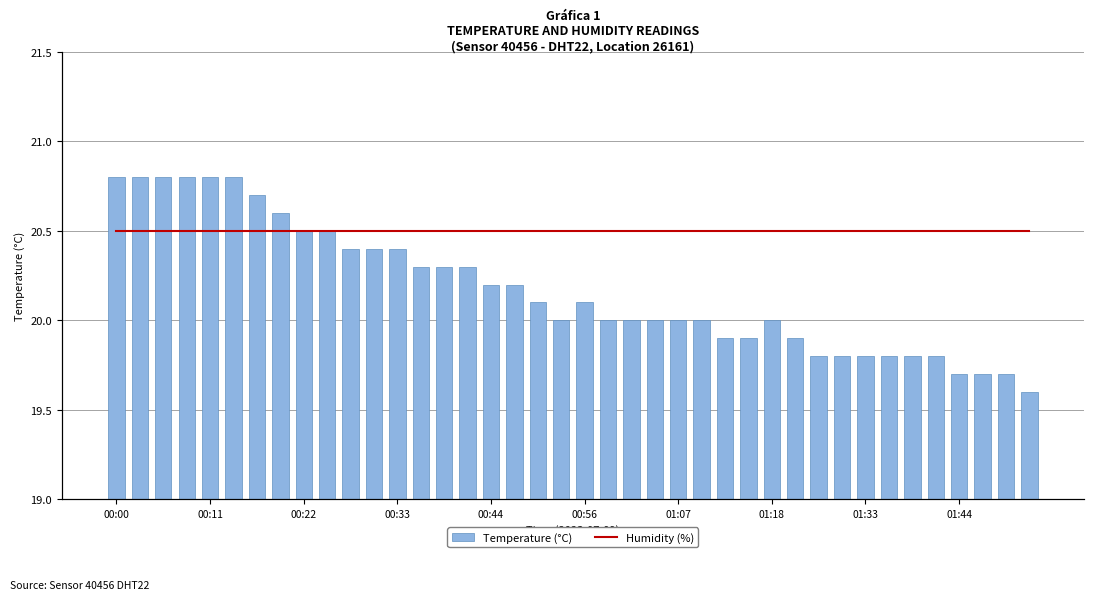

What is the average value of the Humidity (%) series?

20.5